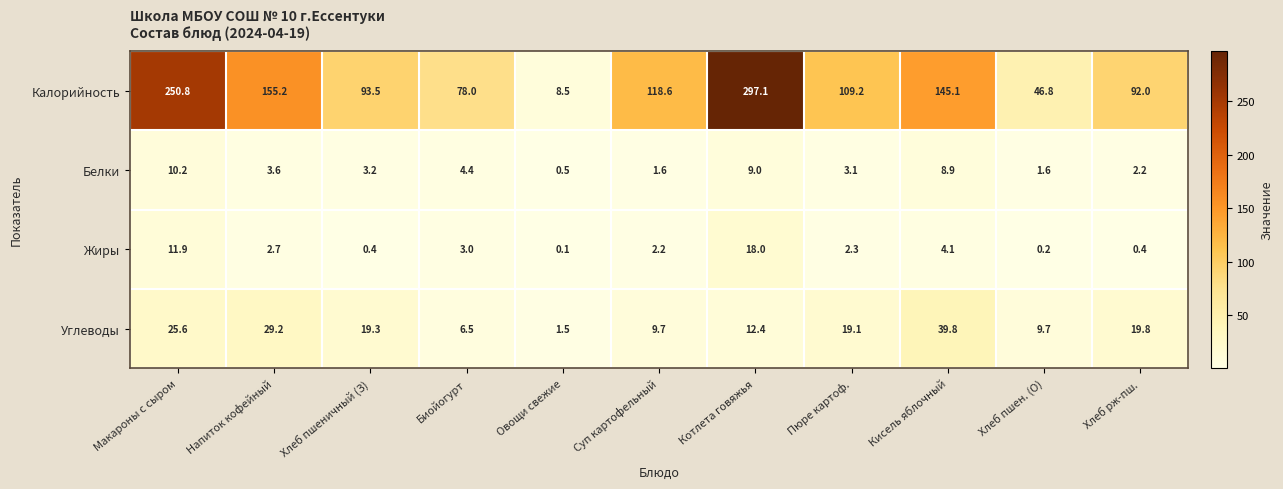

What is the average value of the Калорийность series?

126.8